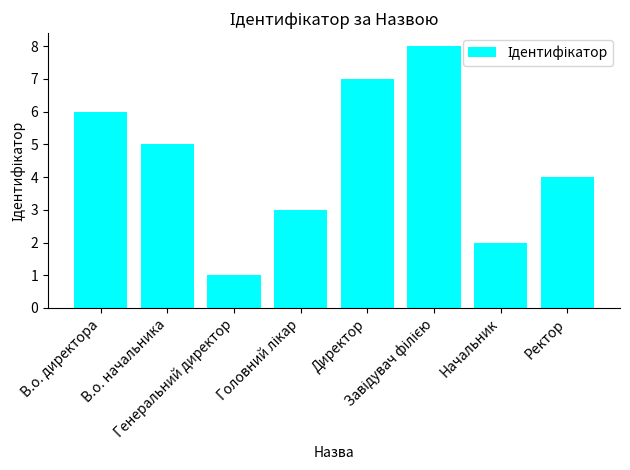

What position from the left is Начальник?

7